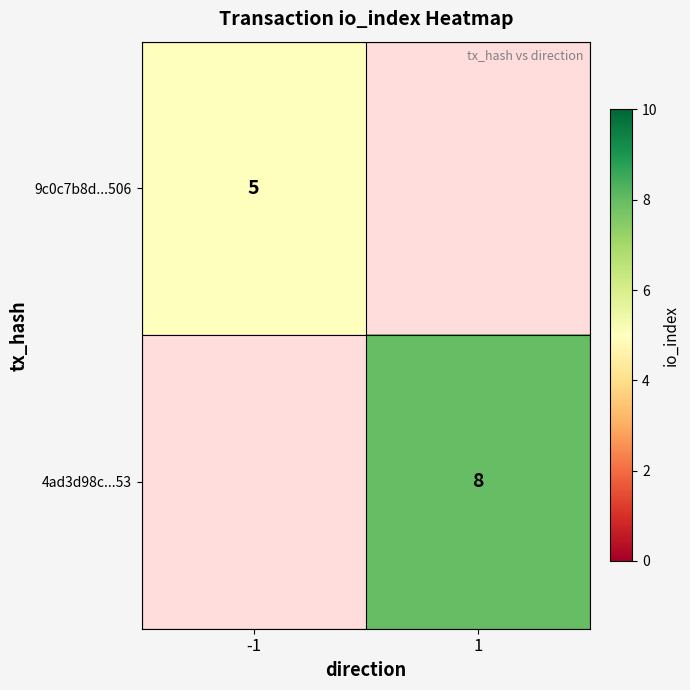

The value of 4ad3d98c...53 at 1 is 8. True or false?

True